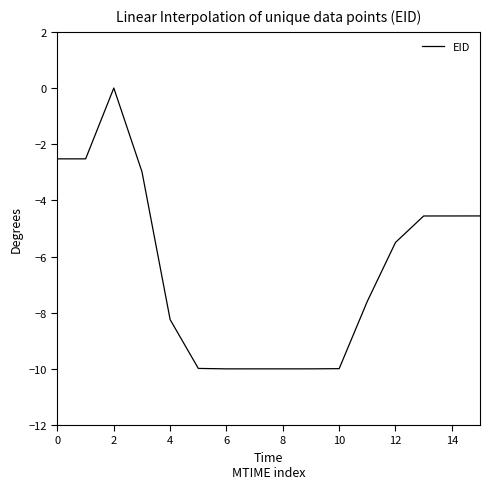

What is the average value?

-6.4